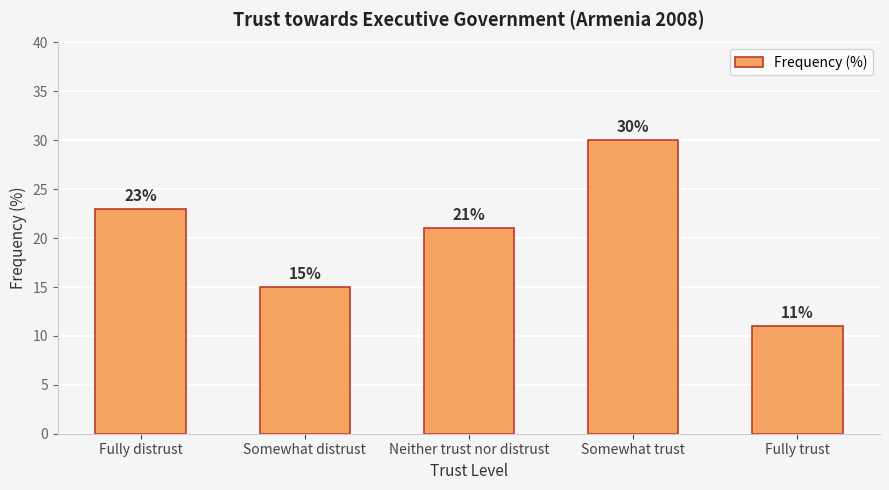

Approximately how many times larger is the value at Fully distrust compared to Somewhat distrust?

1.5